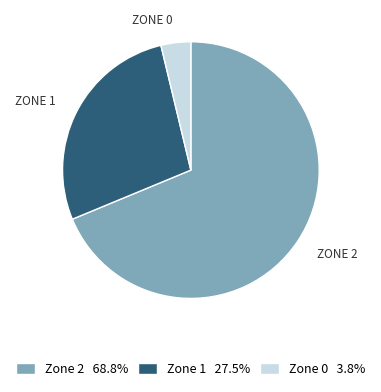

How many segments does this pie chart have?

3